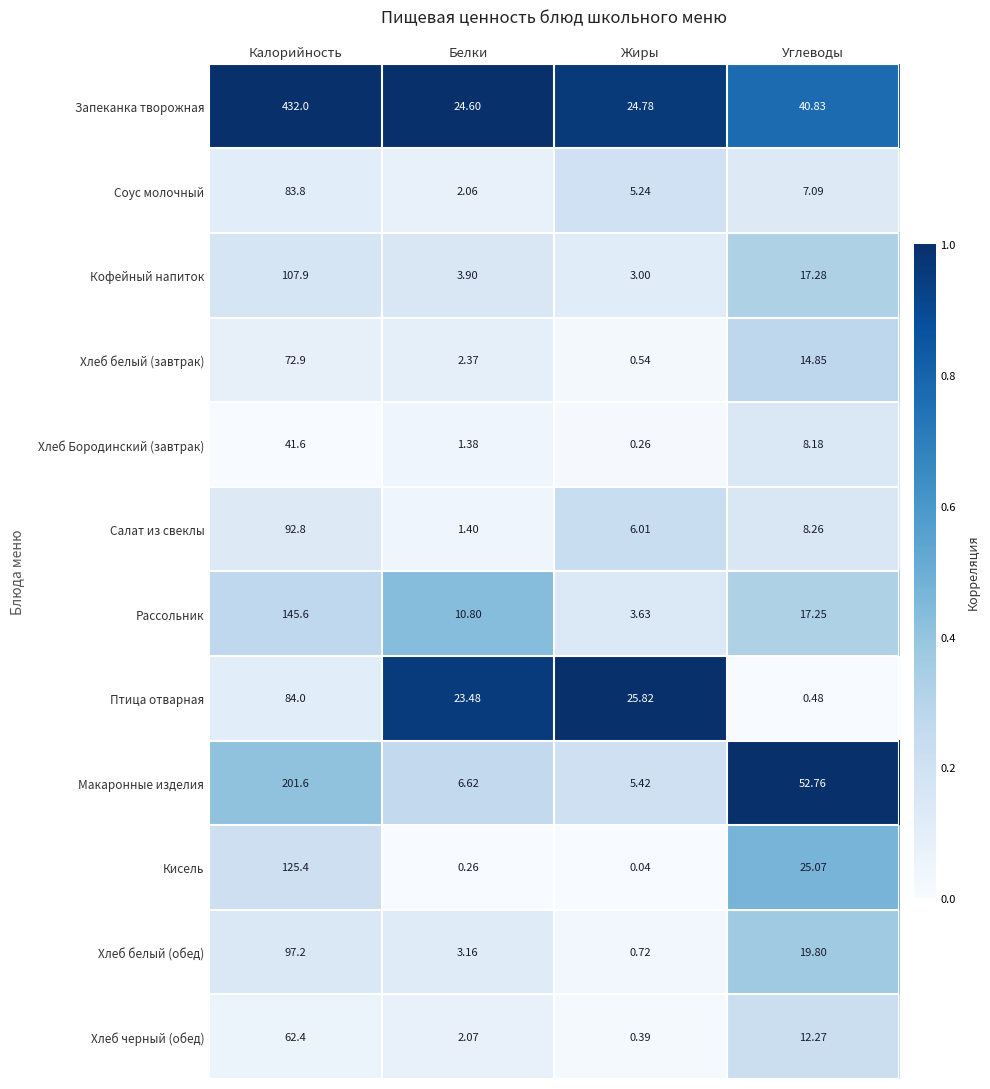

Which category has the highest value across all series?

Калорийность